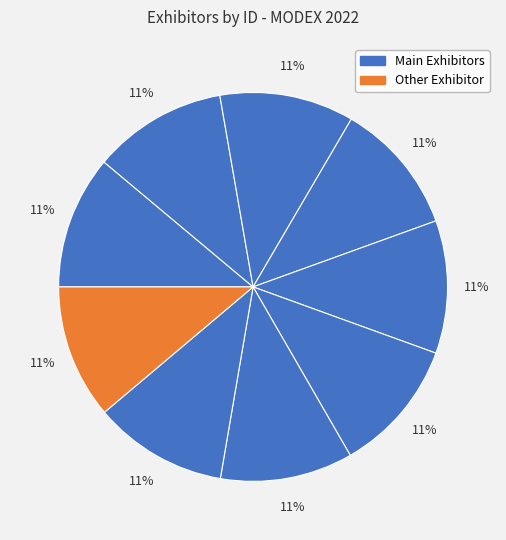

How many slices are in this pie chart?

9